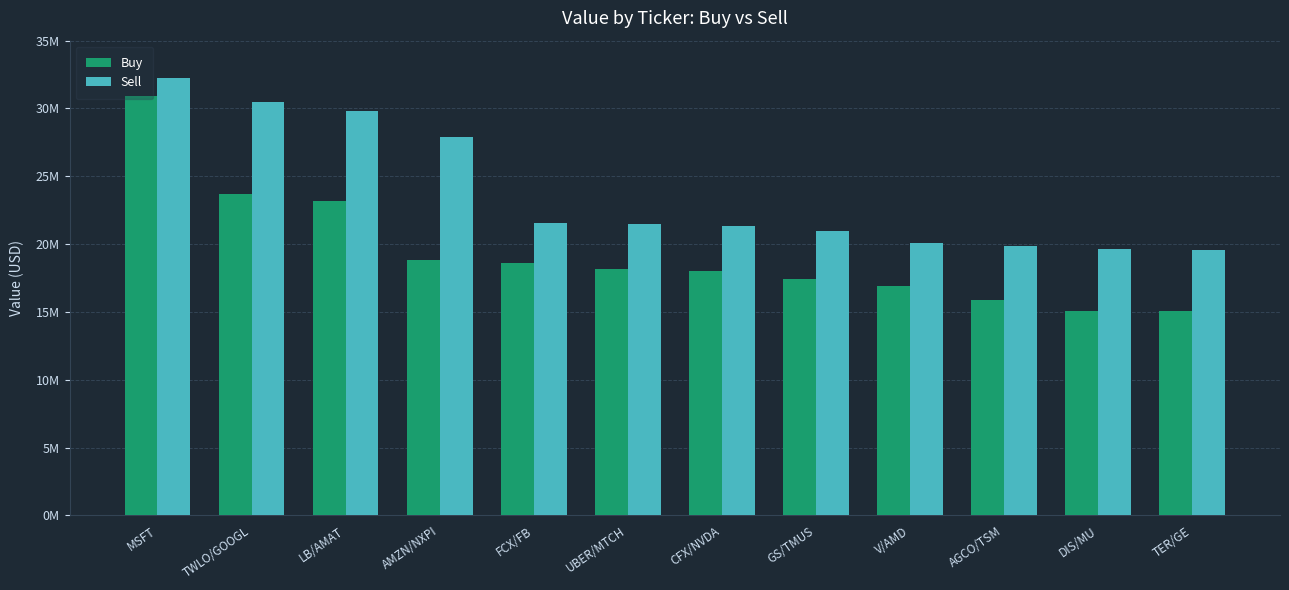

List the labels in order of Buy value, largest first.

MSFT, TWLO/GOOGL, LB/AMAT, AMZN/NXPI, FCX/FB, UBER/MTCH, CFX/NVDA, GS/TMUS, V/AMD, AGCO/TSM, DIS/MU, TER/GE